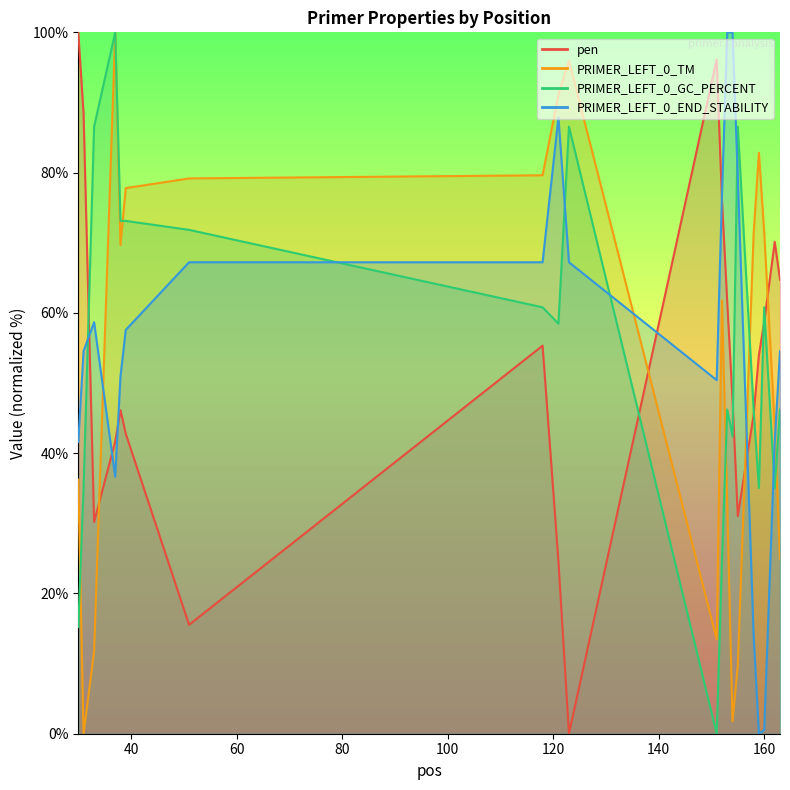

What is the difference between the second highest and minimum values in the pen series?

96.1